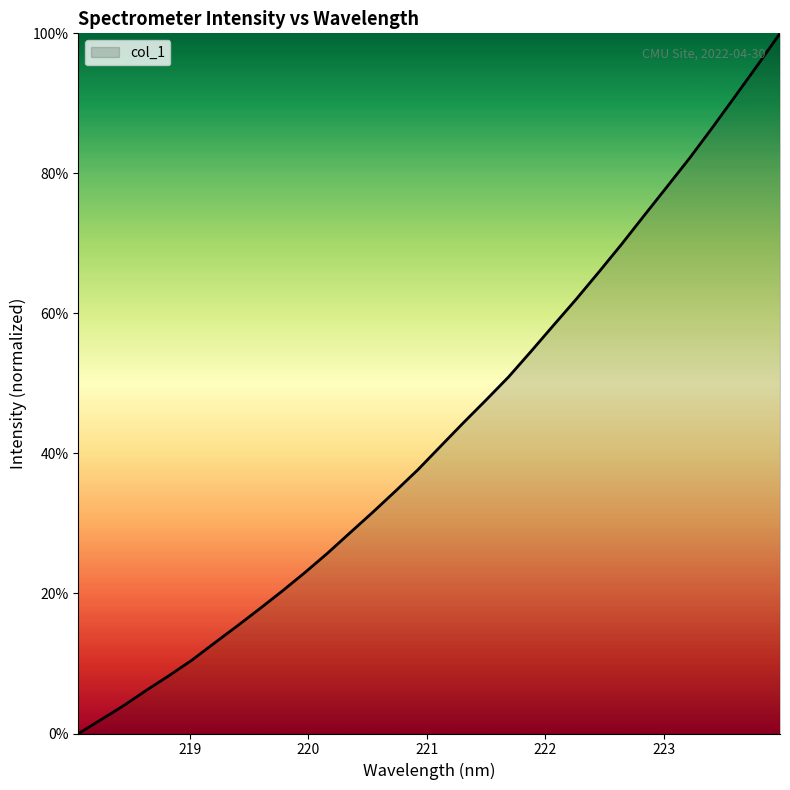

Does the chart display data point markers on the line(s)?

No